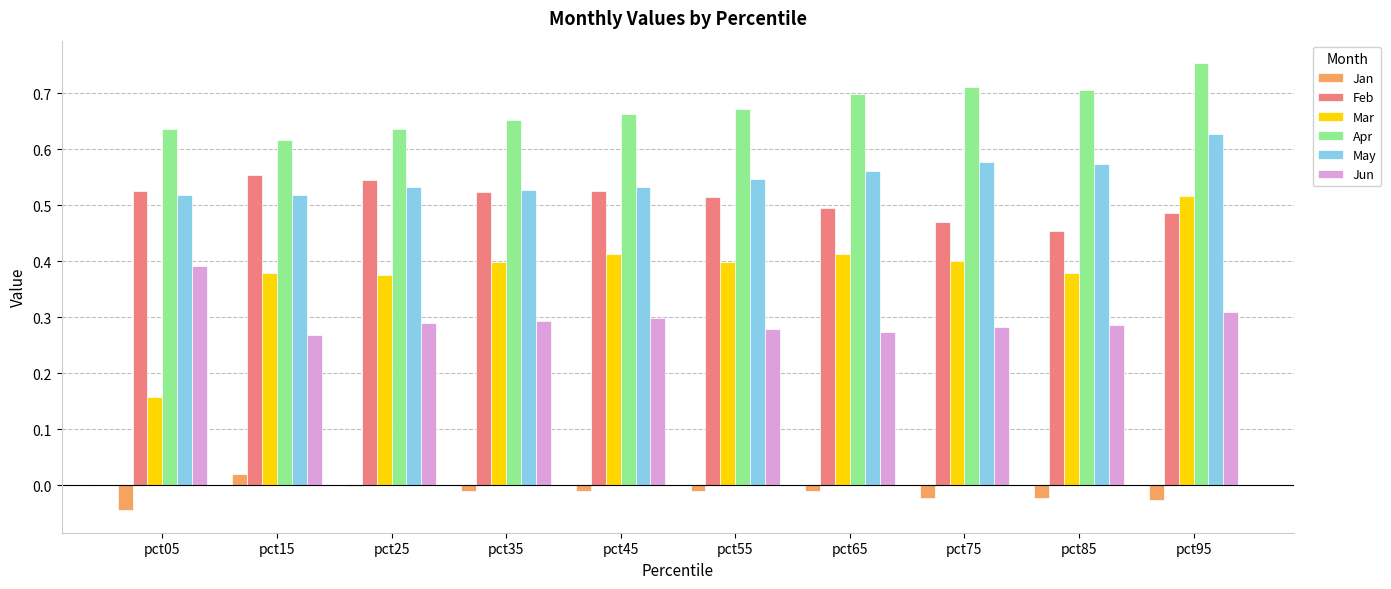

Are the bars horizontal?

No